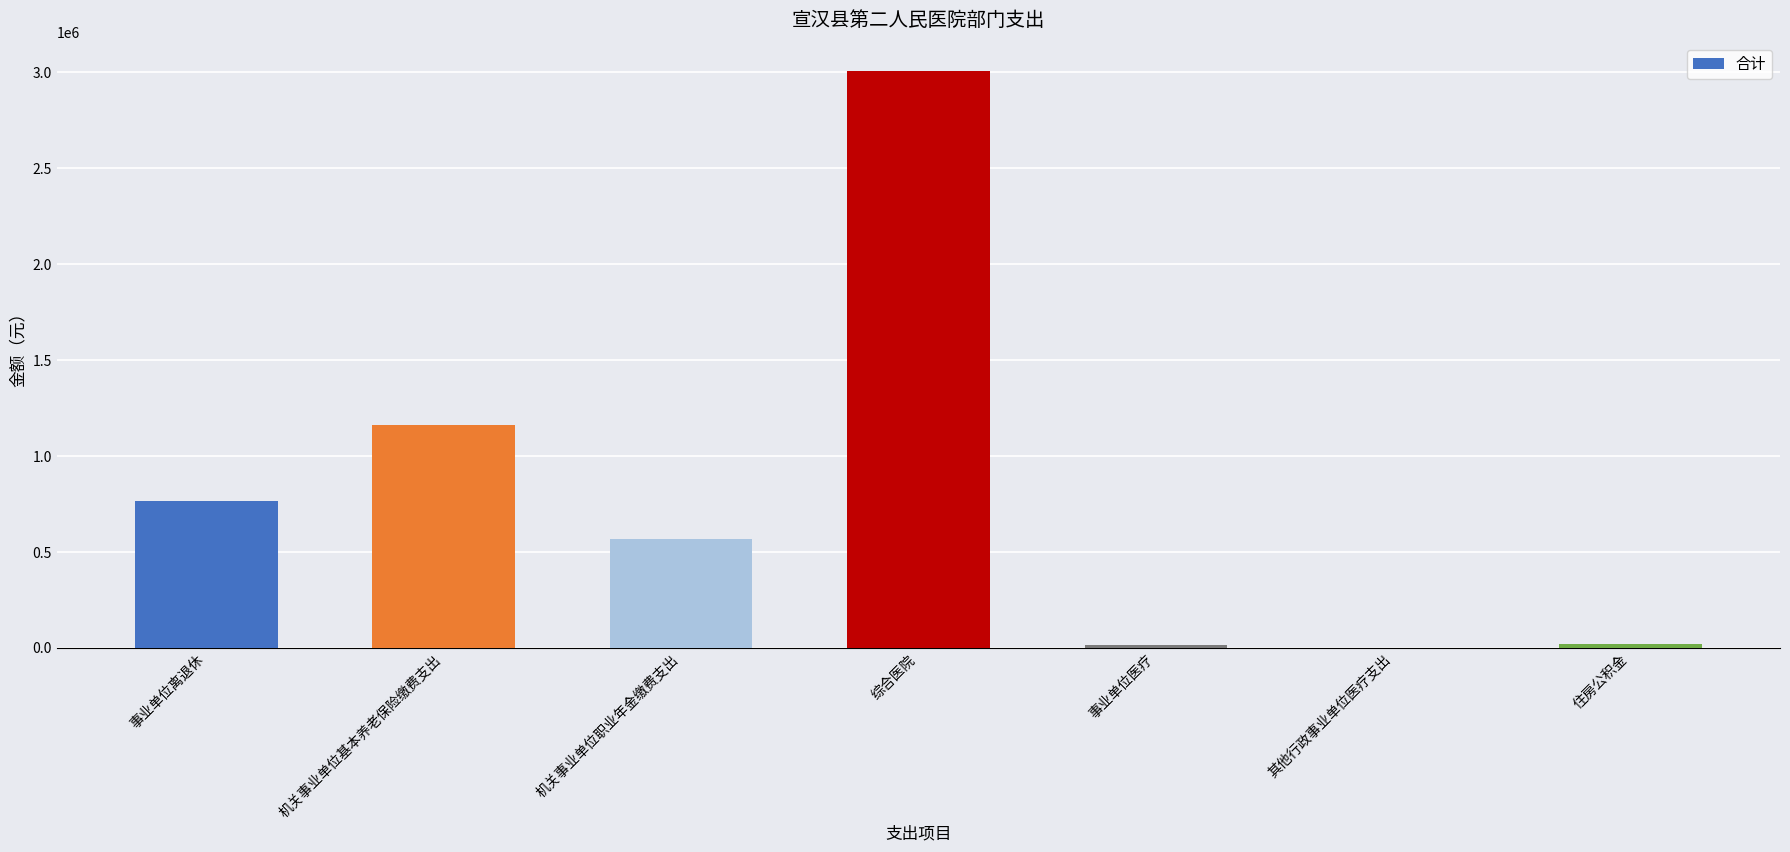

What is the difference between the values at 综合医院 and 机关事业单位基本养老保险缴费支出?

1845693.0